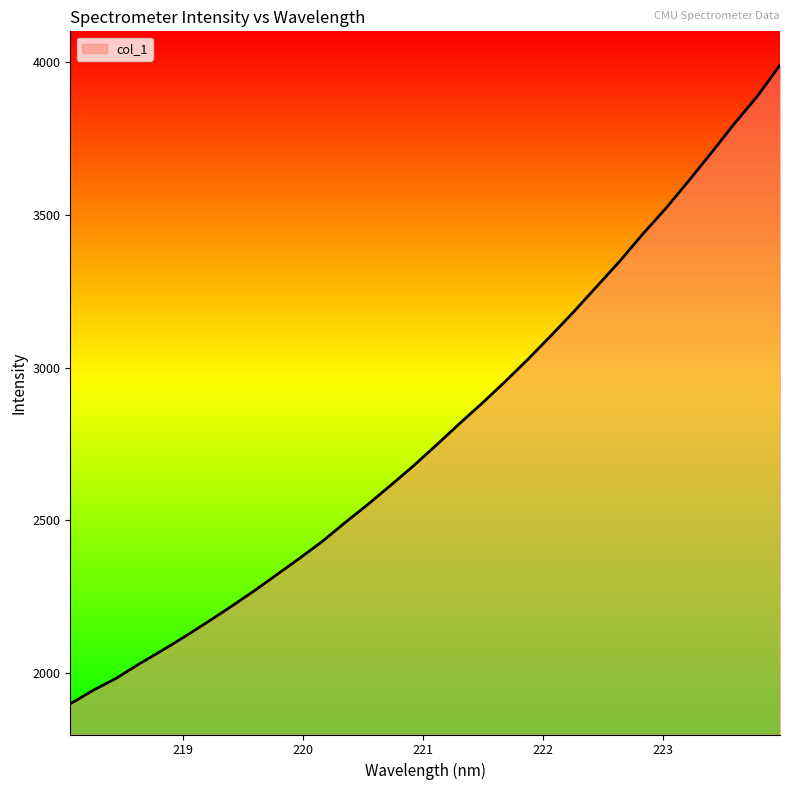

What is the maximum value shown in the chart?

3989.4